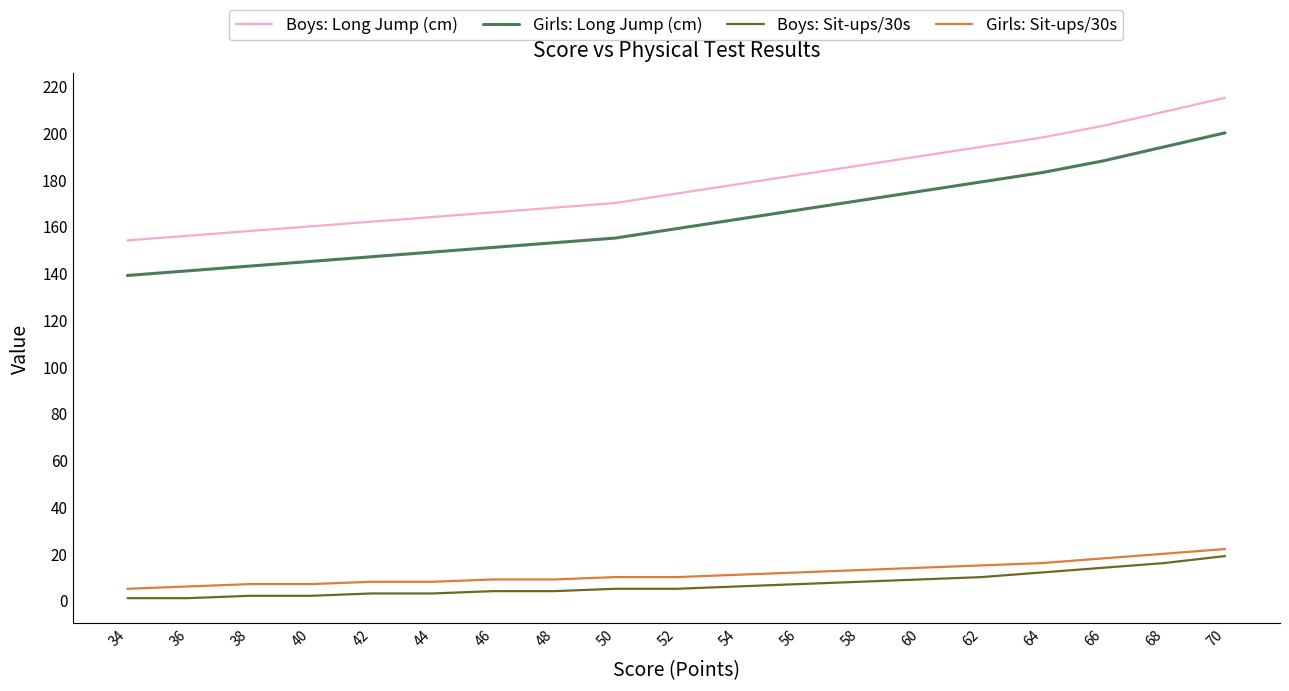

True or false: Boys: Sit-ups/30s has more than 2 interior local peaks.

False